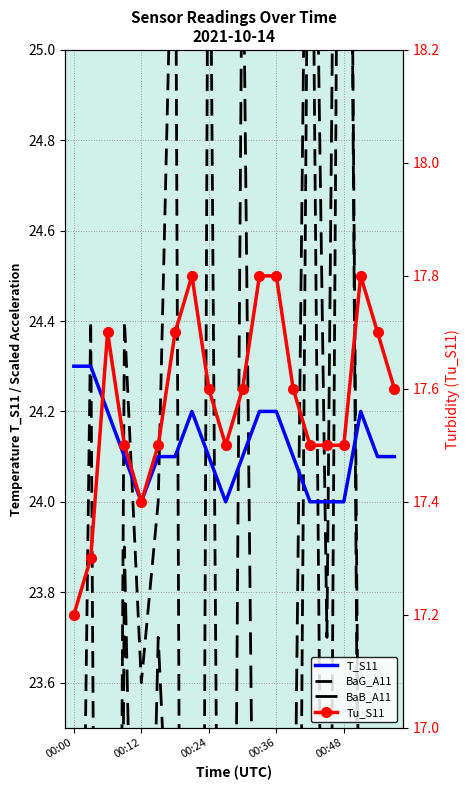

Which series has the largest total across all categories?

T_S11